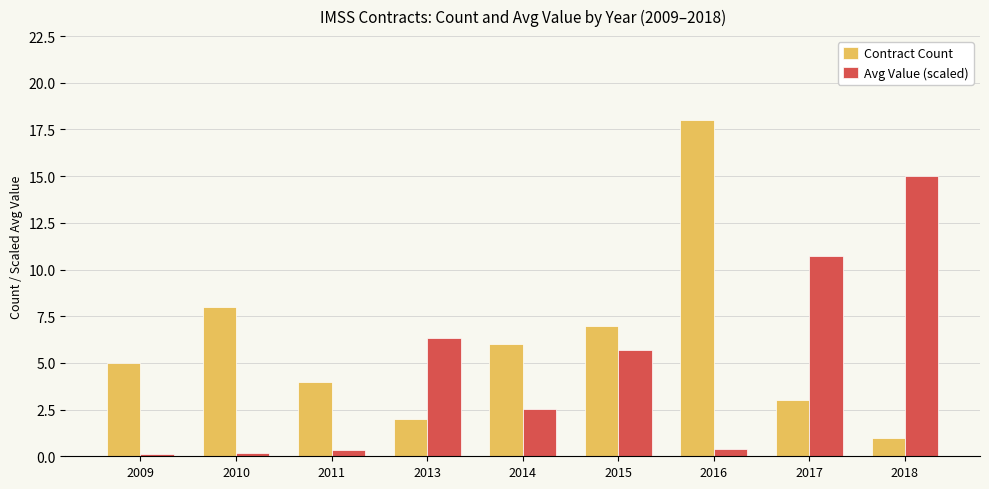

Rank the series by their average value, from lowest to highest.

Avg Value (scaled), Contract Count